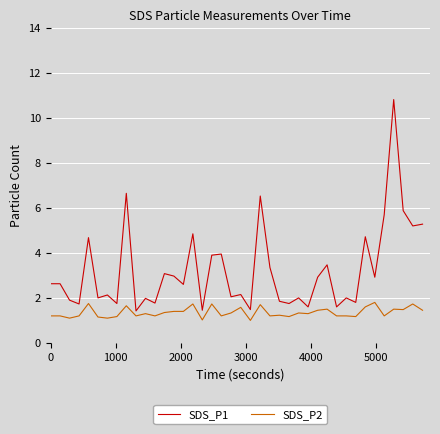

List the series in order of their overall mean, highest first.

SDS_P1, SDS_P2